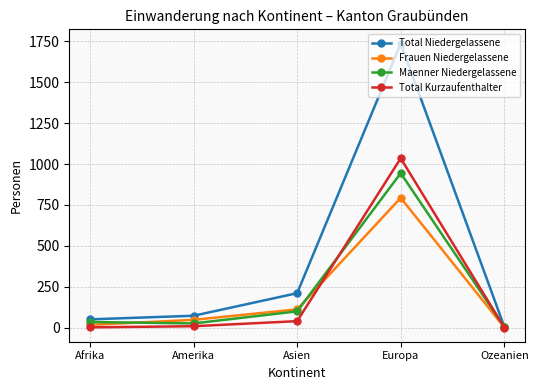

What is the total value across all series at Europa?

4509